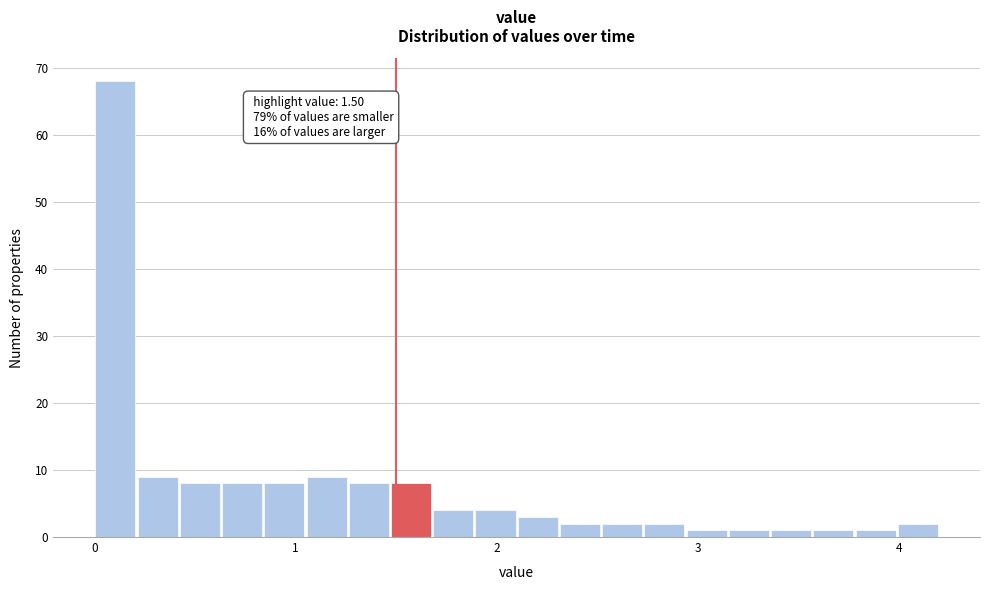

Read against the x-axis, roughly where is the centre of the tallest bar?

0.1